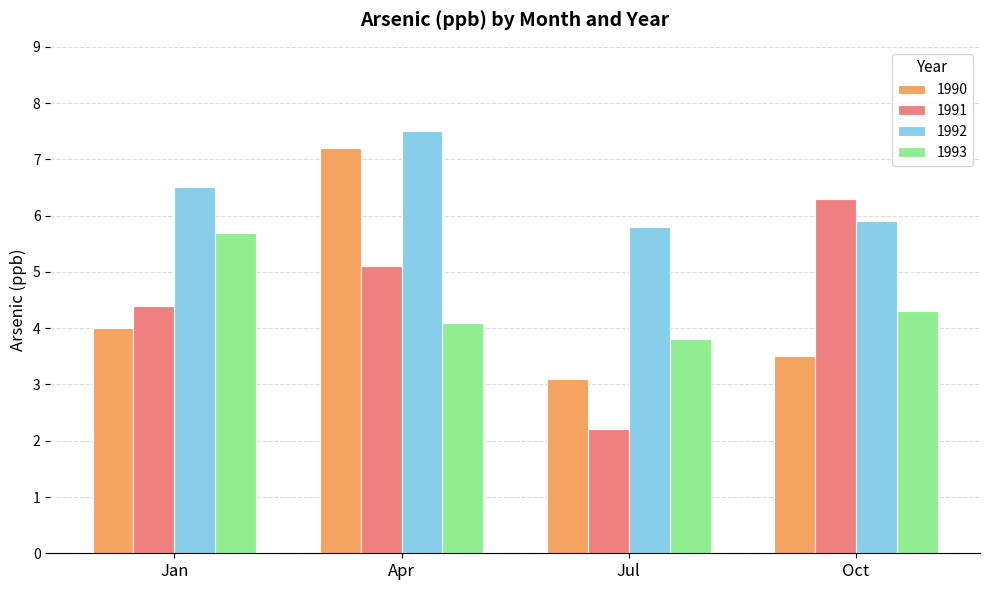

Does the chart contain any negative values?

No